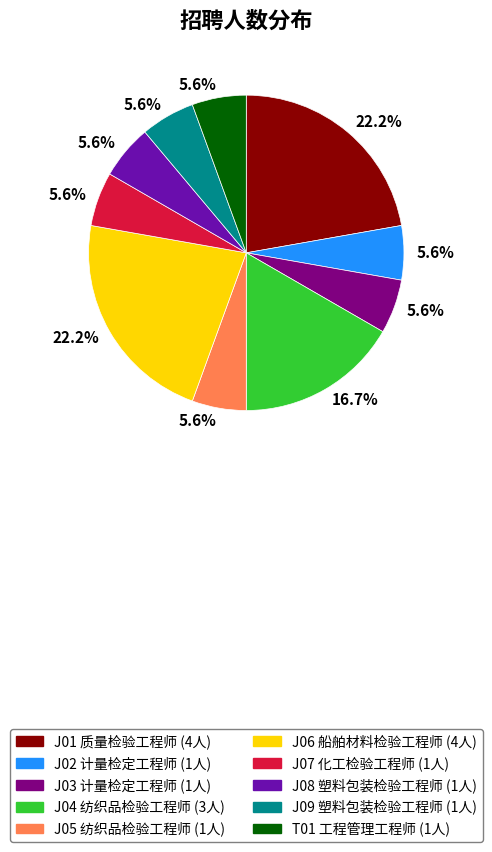

Is the sum of J04 纺织品检验工程师 (3人) and J02 计量检定工程师 (1人) greater than half?

No